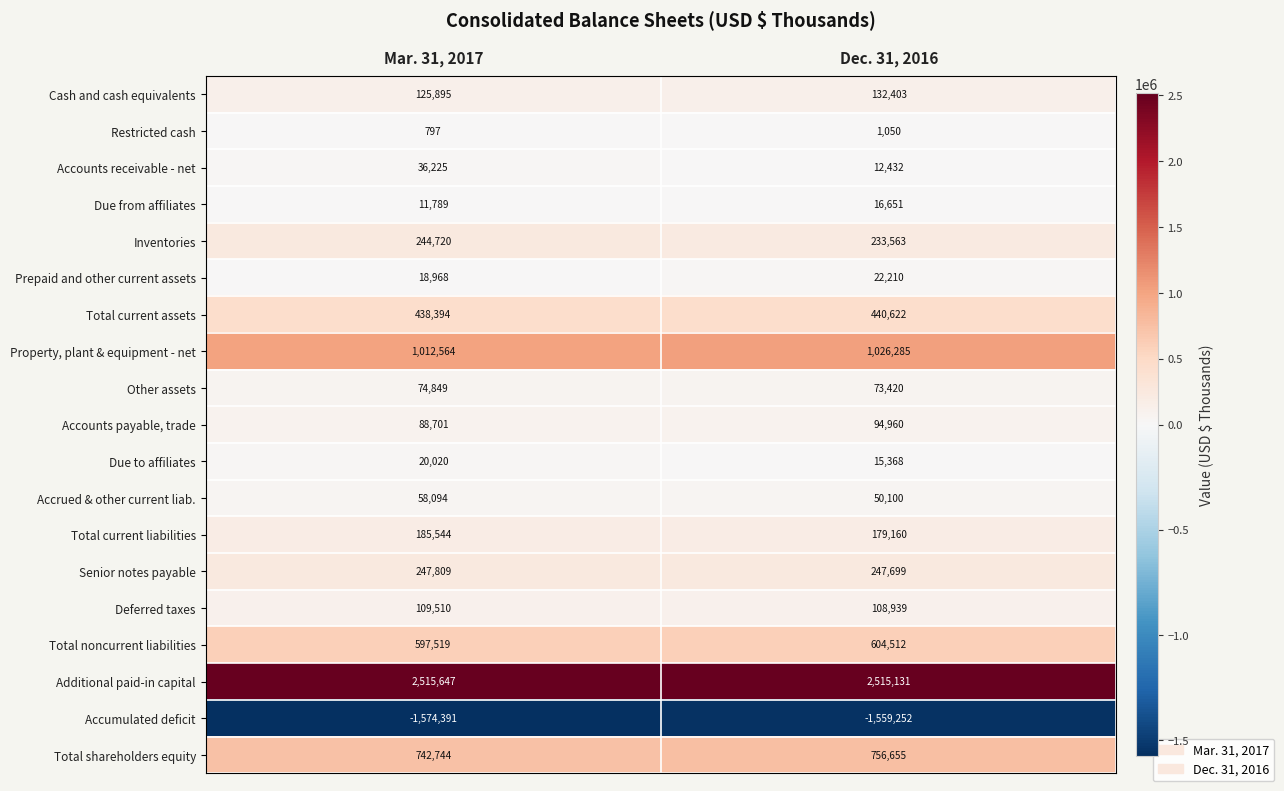

At Dec. 31, 2016, list the series in order from largest to smallest.

Additional paid-in capital, Property, plant & equipment - net, Total shareholders equity, Total noncurrent liabilities, Total current assets, Senior notes payable, Inventories, Total current liabilities, Cash and cash equivalents, Deferred taxes, Accounts payable, trade, Other assets, Accrued & other current liab., Prepaid and other current assets, Due from affiliates, Due to affiliates, Accounts receivable - net, Restricted cash, Accumulated deficit